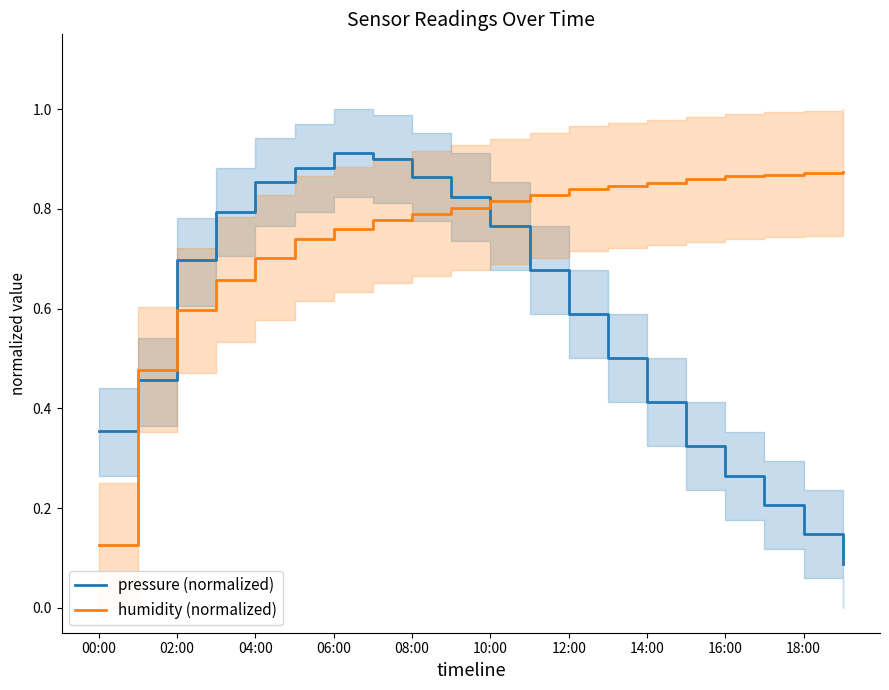

The value of humidity (normalized) at 12:00 is 1.5. True or false?

False